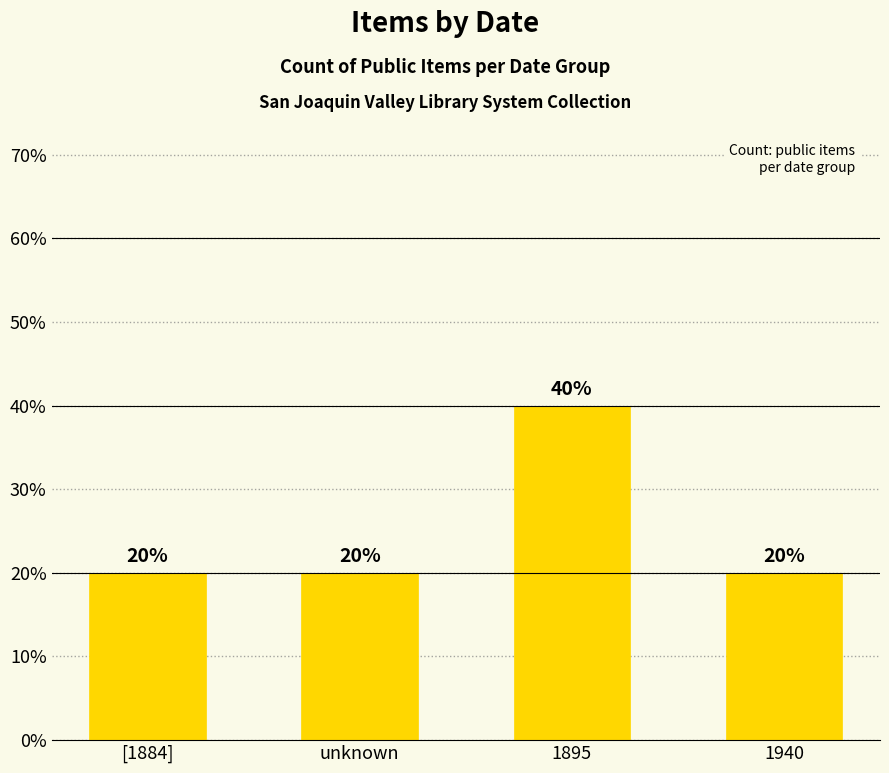

The chart shows a value of 20 at 1940. True or false?

True